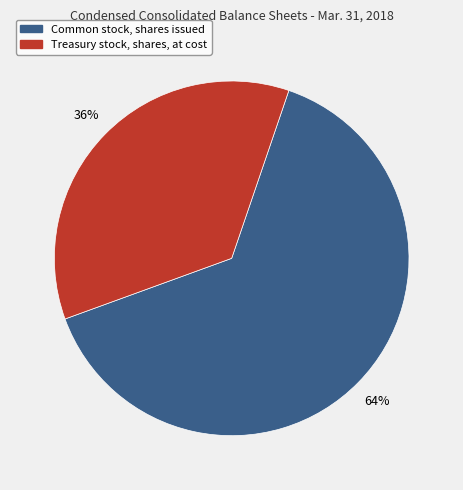

Combined, do Treasury stock, shares, at cost and Common stock, shares issued account for over 50%?

Yes